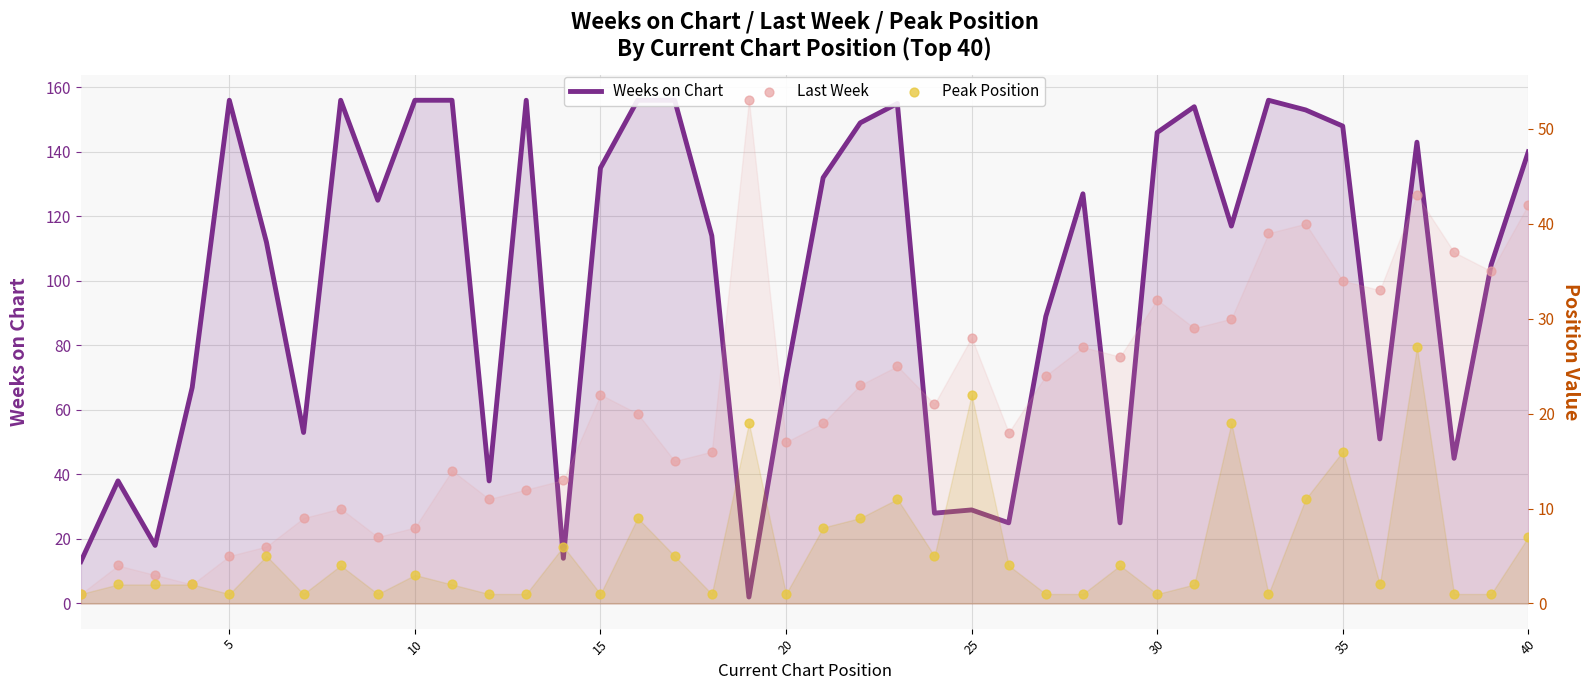

What are all the series names shown in the legend?

Weeks on Chart, Last Week, Peak Position